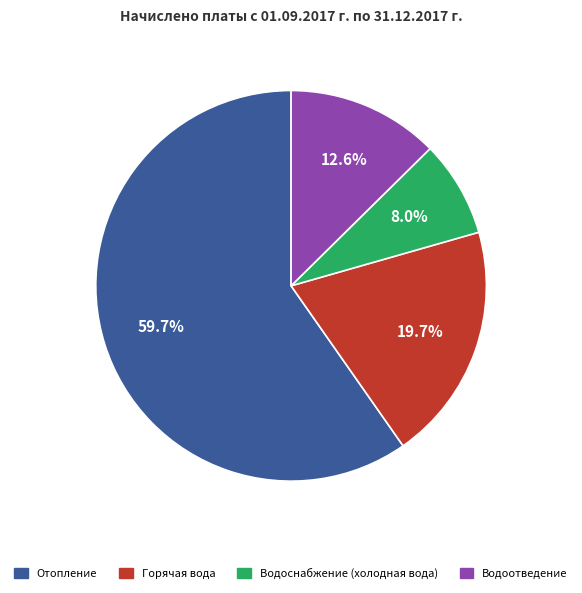

Is there a majority slice in this chart?

Yes